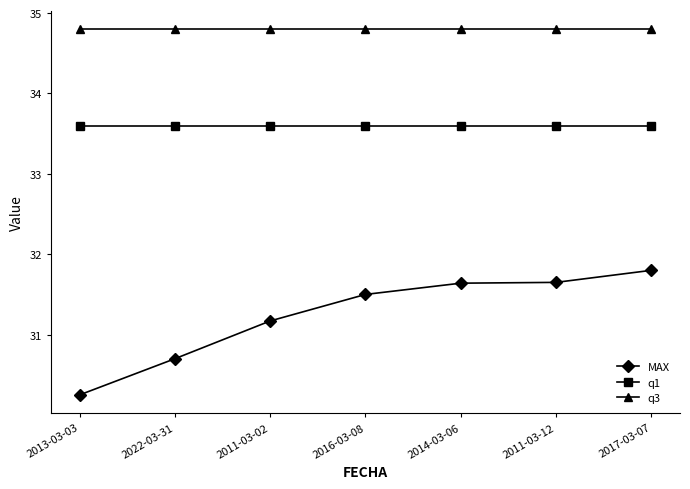

Which series has the widest spread of values?

MAX